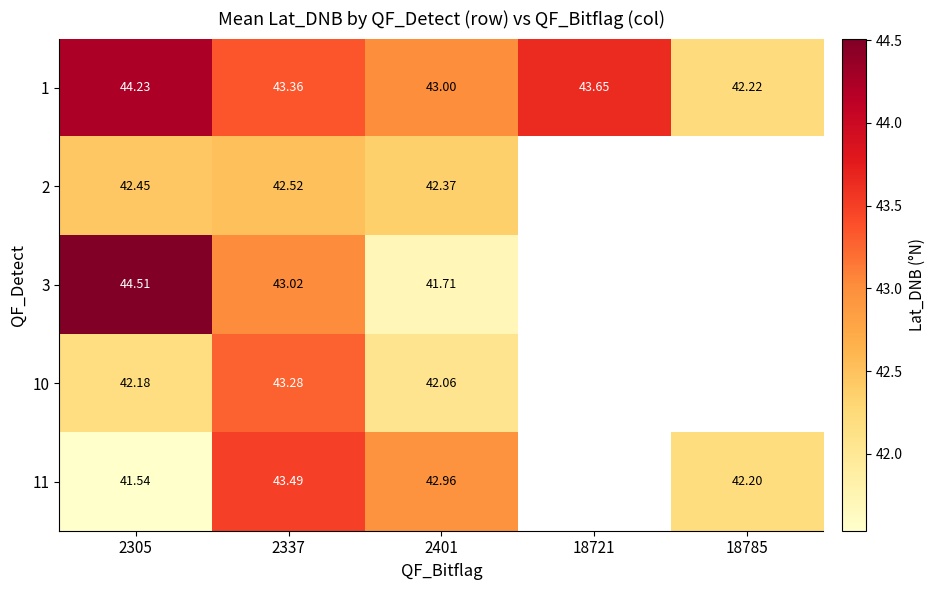

How many values in 2 are above zero?

3